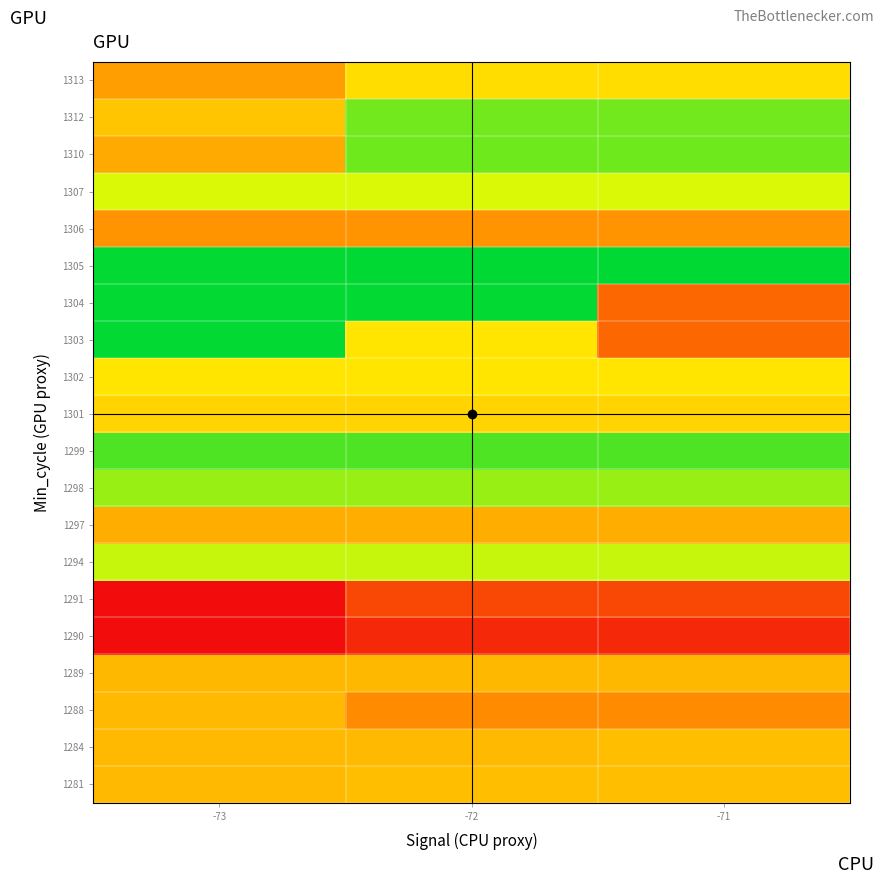

How many series are shown in this chart?

20